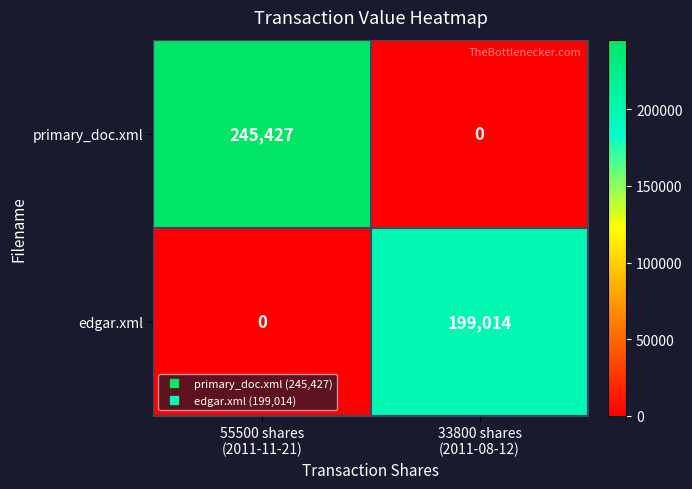

Which series has the largest total across all categories?

primary_doc.xml